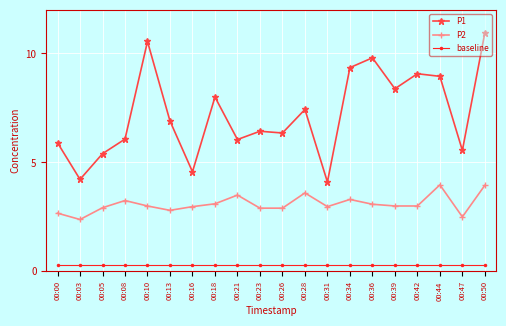

What is the sum of the P2 values at 00:28 and 00:34?

6.9